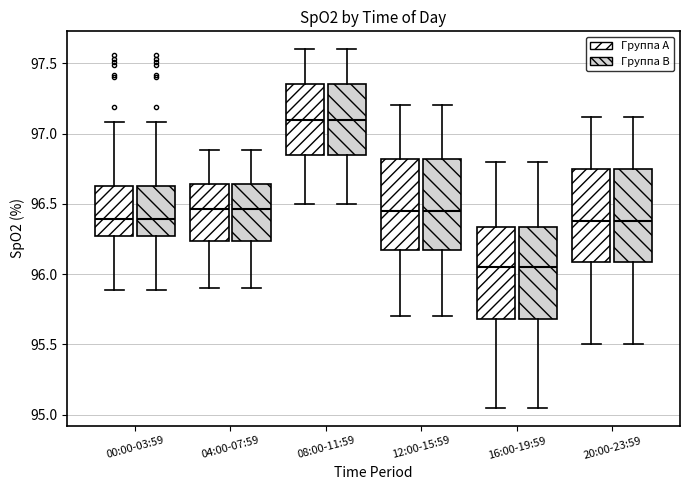

Reading left to right, transcribe this box plot: for each box, give where its median line is, the range the box spans, and where its two whiskers end, as read against the y-axis. The values are not printed on the chart, so give them approximately, as read against the axis.

00:00-03:59 (Группа A): median 96.40, box 96.30 to 96.65, whiskers 95.90 to 97.10
00:00-03:59 (Группа B): median 96.40, box 96.30 to 96.65, whiskers 95.90 to 97.10
04:00-07:59 (Группа A): median 96.45, box 96.25 to 96.65, whiskers 95.90 to 96.90
04:00-07:59 (Группа B): median 96.45, box 96.25 to 96.65, whiskers 95.90 to 96.90
08:00-11:59 (Группа A): median 97.10, box 96.85 to 97.35, whiskers 96.50 to 97.60
08:00-11:59 (Группа B): median 97.10, box 96.85 to 97.35, whiskers 96.50 to 97.60
12:00-15:59 (Группа A): median 96.45, box 96.15 to 96.80, whiskers 95.70 to 97.20
12:00-15:59 (Группа B): median 96.45, box 96.15 to 96.80, whiskers 95.70 to 97.20
16:00-19:59 (Группа A): median 96.05, box 95.70 to 96.35, whiskers 95.05 to 96.80
16:00-19:59 (Группа B): median 96.05, box 95.70 to 96.35, whiskers 95.05 to 96.80
20:00-23:59 (Группа A): median 96.40, box 96.10 to 96.75, whiskers 95.50 to 97.10
20:00-23:59 (Группа B): median 96.40, box 96.10 to 96.75, whiskers 95.50 to 97.10